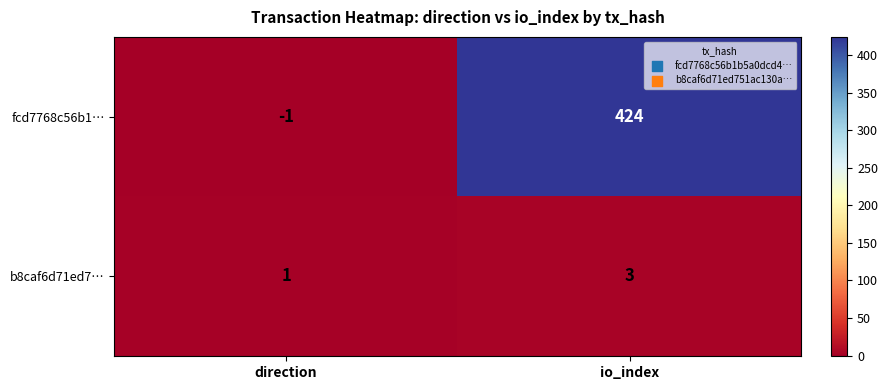

What is the total value across all series at io_index?

427